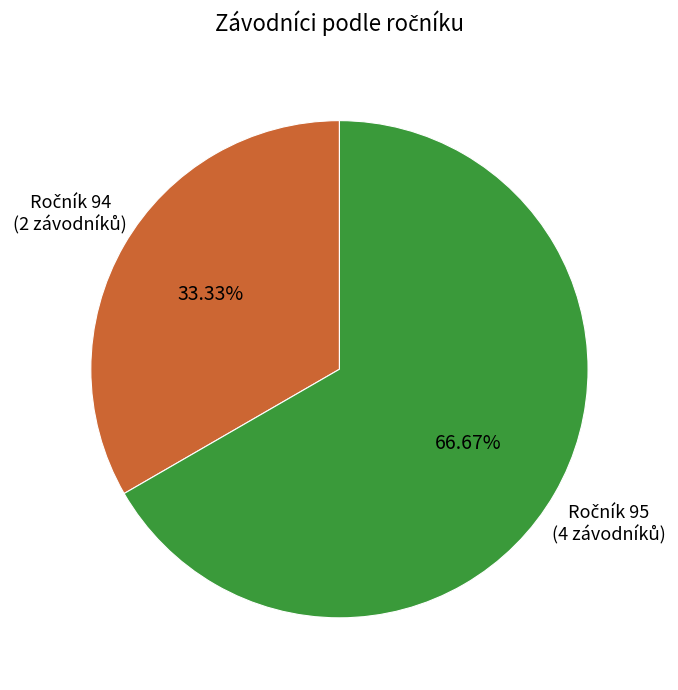

Is there a majority slice in this chart?

Yes